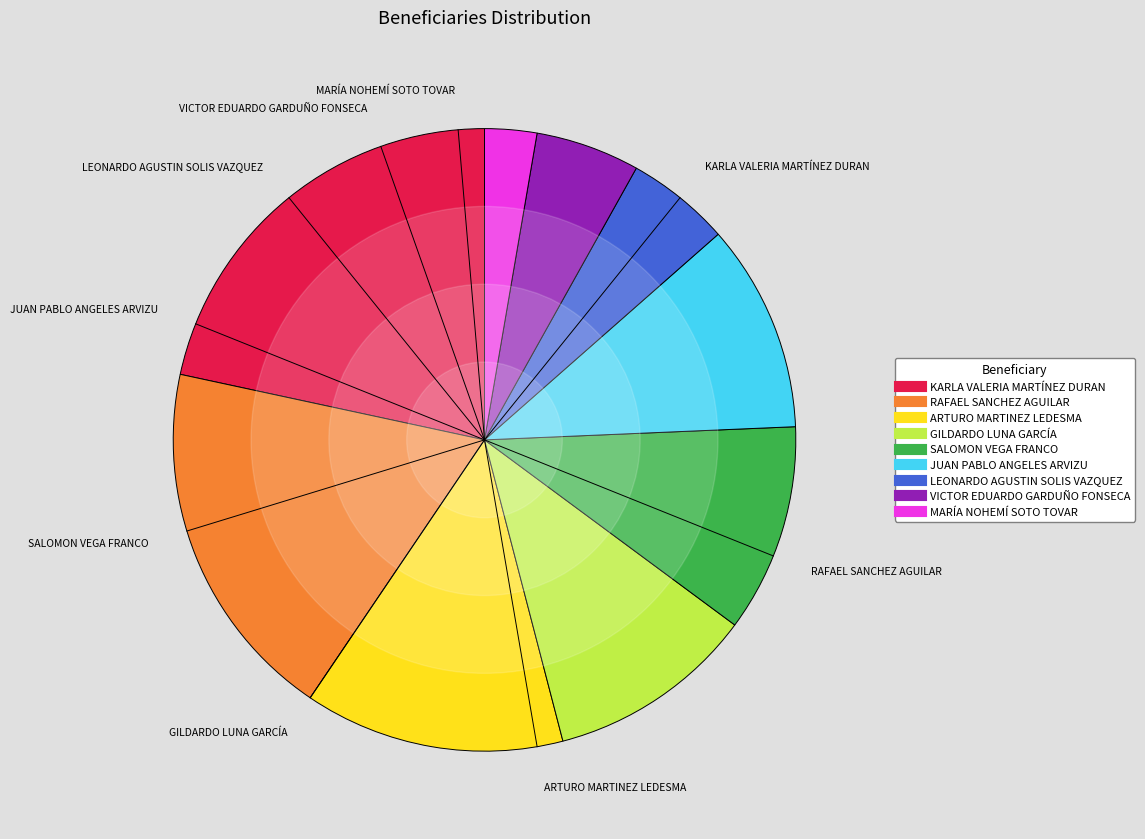

True or false: MARÍA NOHEMÍ SOTO TOVAR accounts for 15% of the total.

False